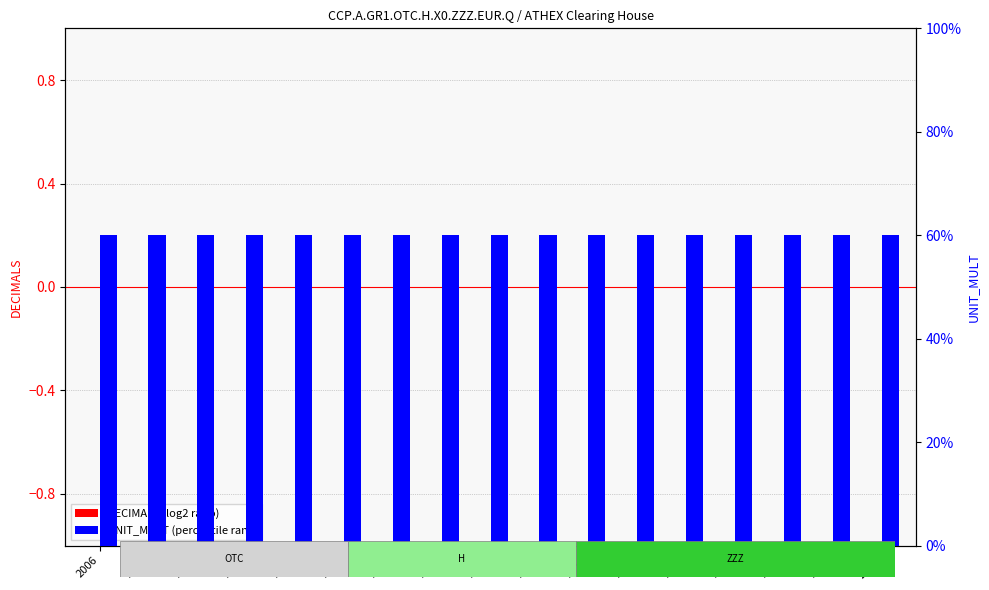

Which series has the largest range (max minus min)?

DECIMALS